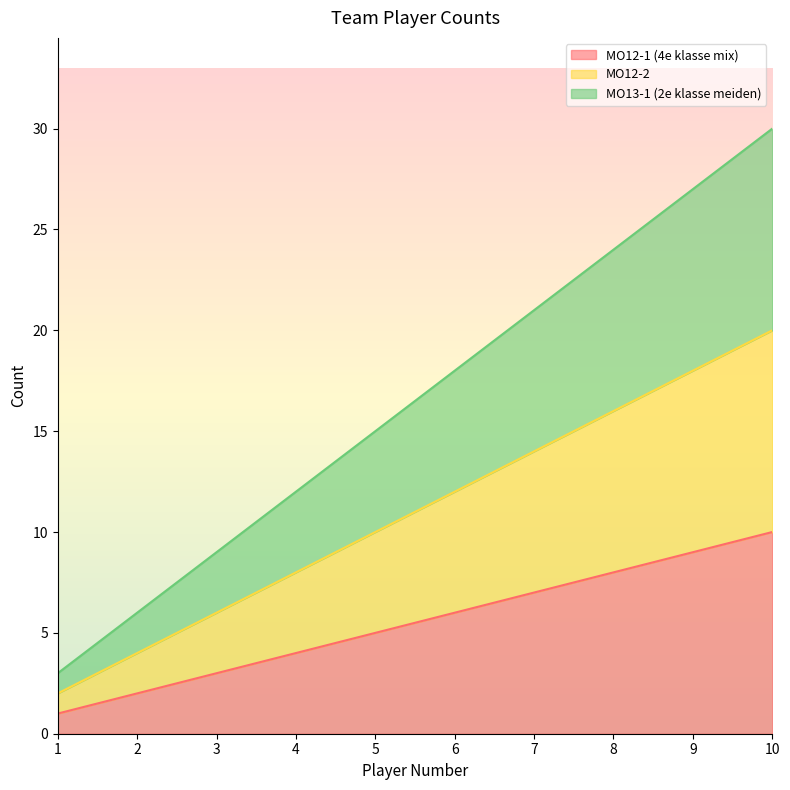

At which label does MO13-1 (2e klasse meiden) first exceed 18?

7